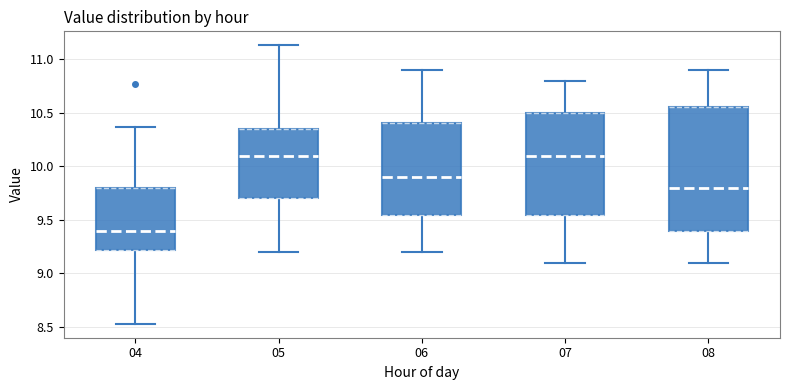

Reading left to right, transcribe this box plot: for each box, give where its median line is, the range the box spans, and where its two whiskers end, as read against the y-axis. The values are not printed on the chart, so give them approximately, as read against the axis.

04: median 9.40, box 9.20 to 9.80, whiskers 8.55 to 10.35
05: median 10.10, box 9.70 to 10.35, whiskers 9.20 to 11.15
06: median 9.90, box 9.55 to 10.40, whiskers 9.20 to 10.90
07: median 10.10, box 9.55 to 10.50, whiskers 9.10 to 10.80
08: median 9.80, box 9.40 to 10.55, whiskers 9.10 to 10.90